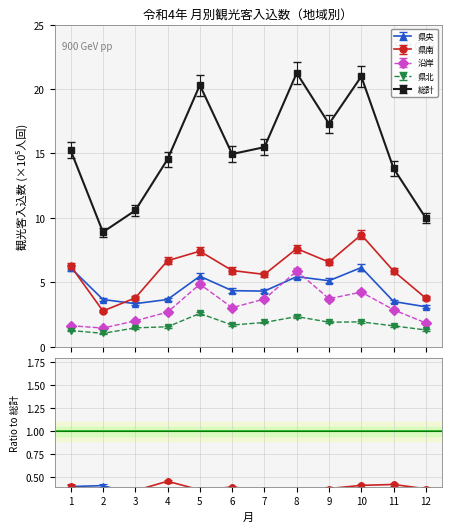

What is the difference between the 総計 values at 8 and 9?

3.9